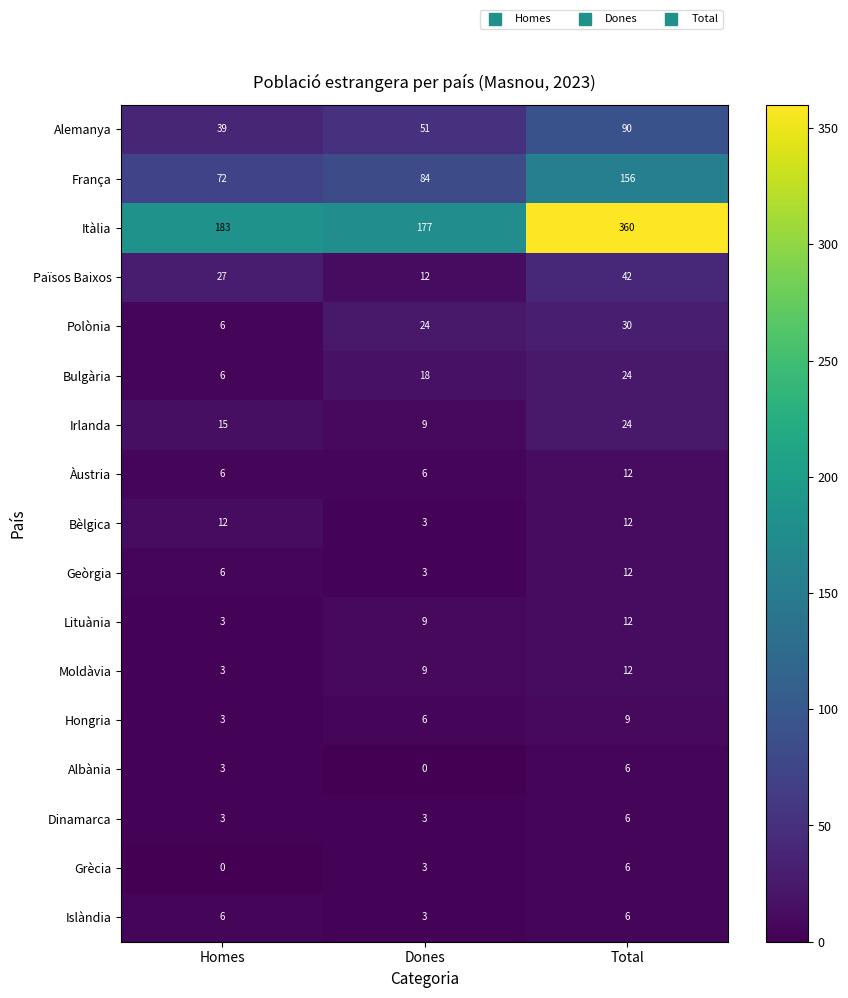

Between Dones and Total, which series saw the biggest shift?

Itàlia